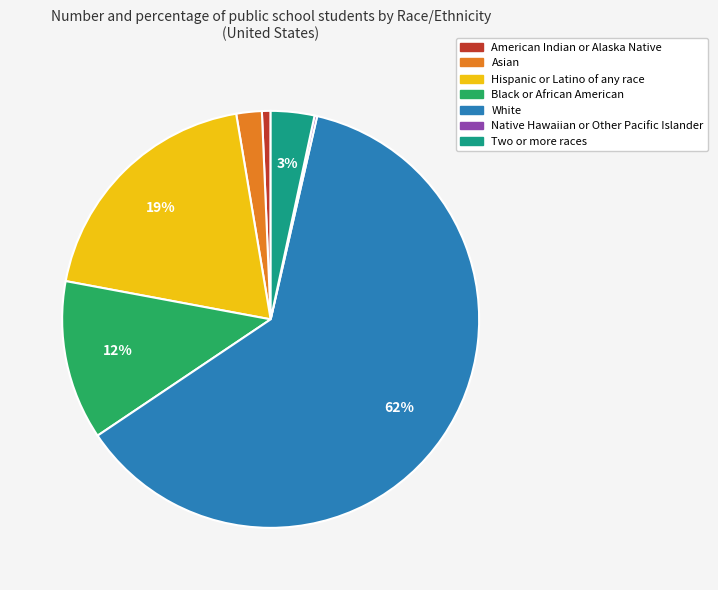

Which has a higher value, White or Asian?

White